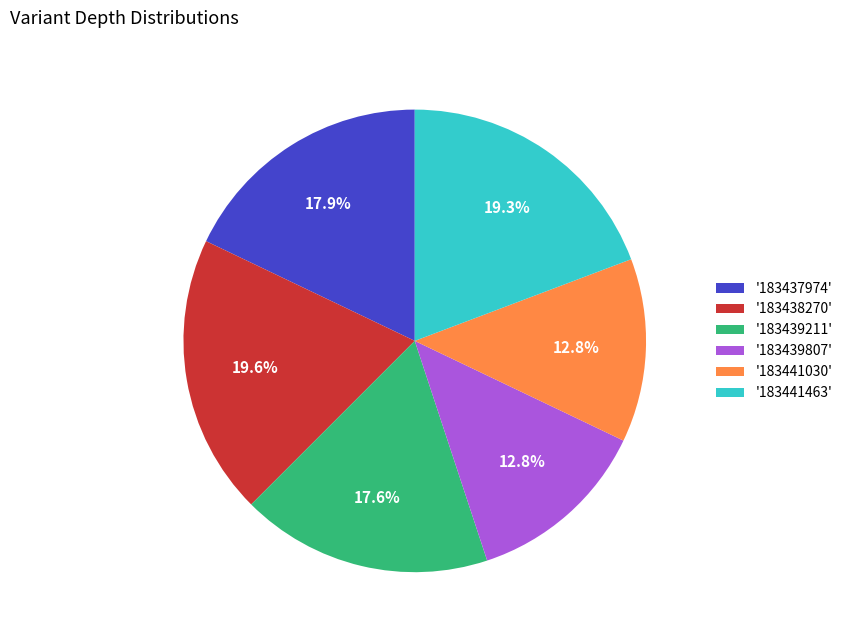

Does any single category account for the majority?

No